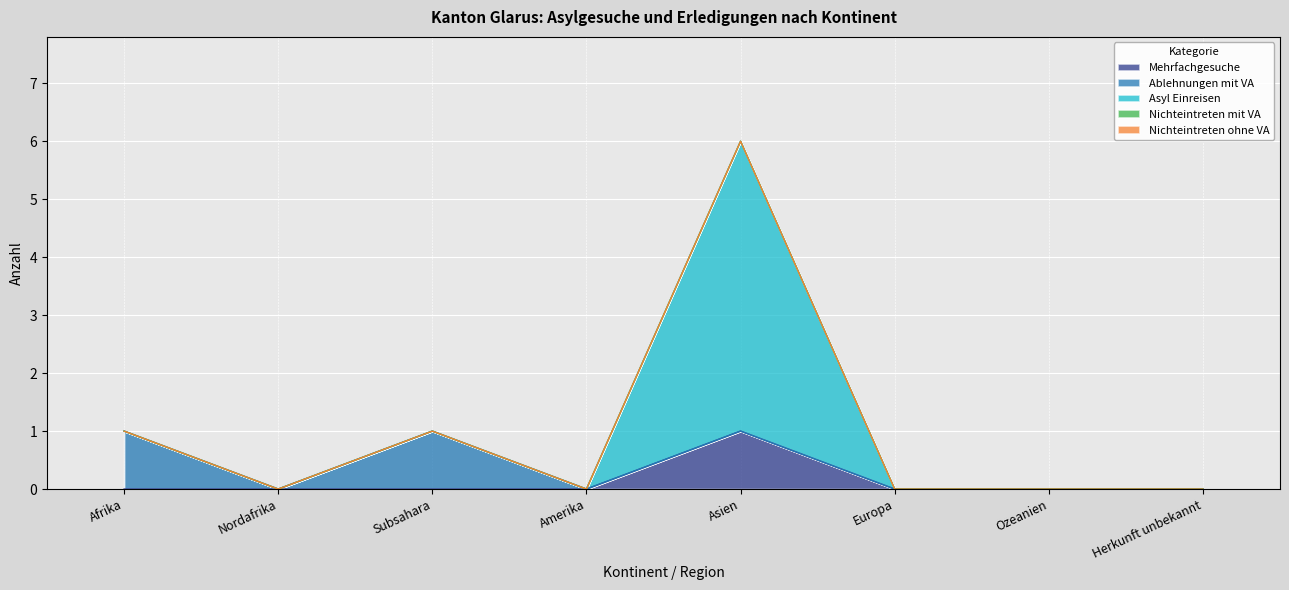

Which series has the largest total across all categories?

Asyl Einreisen